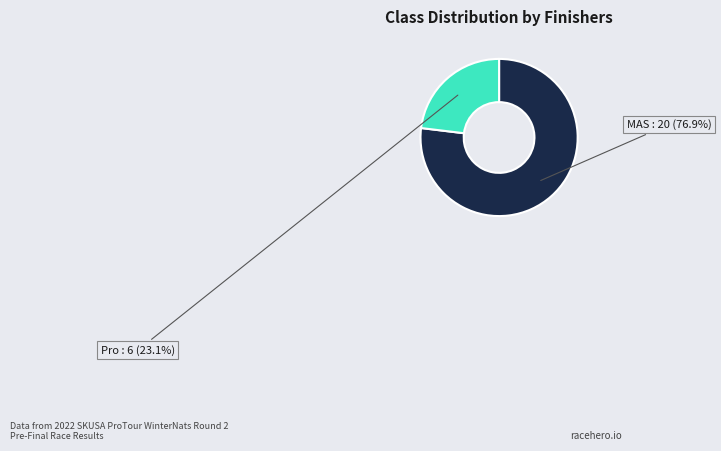

How many segments does this pie chart have?

2